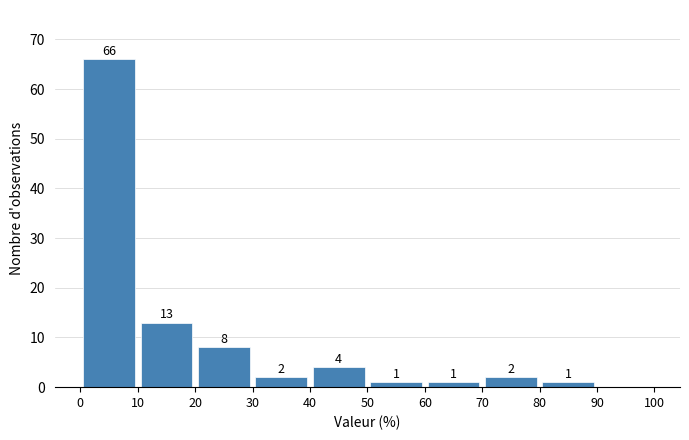

Over which range of the x-axis is the bar tallest?

0 to 10